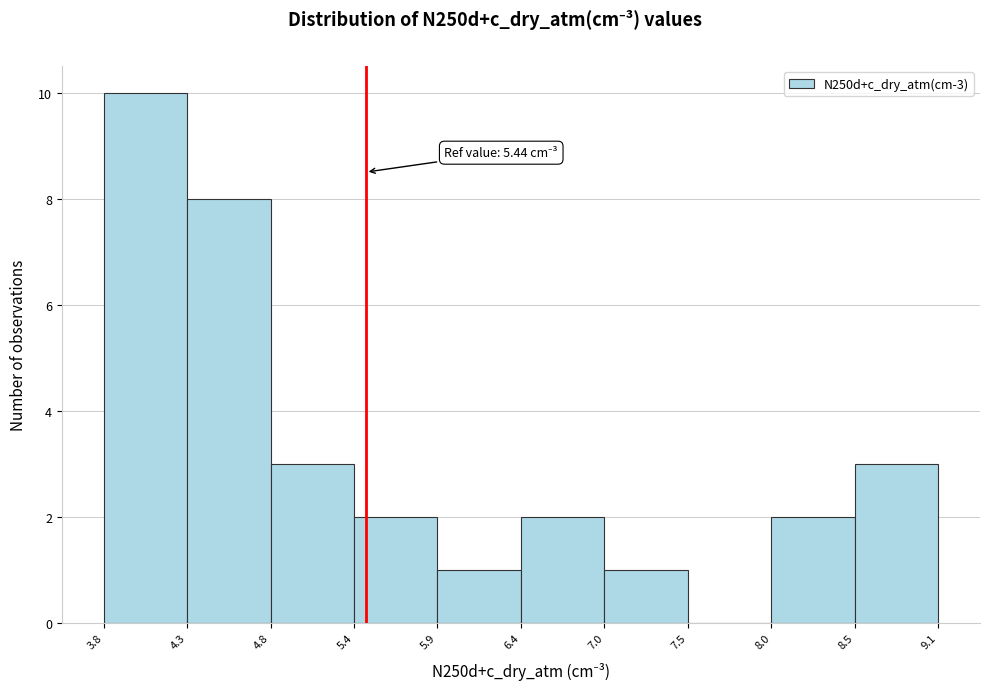

Which range on the x-axis has the tallest bar?

3.8 to 4.3